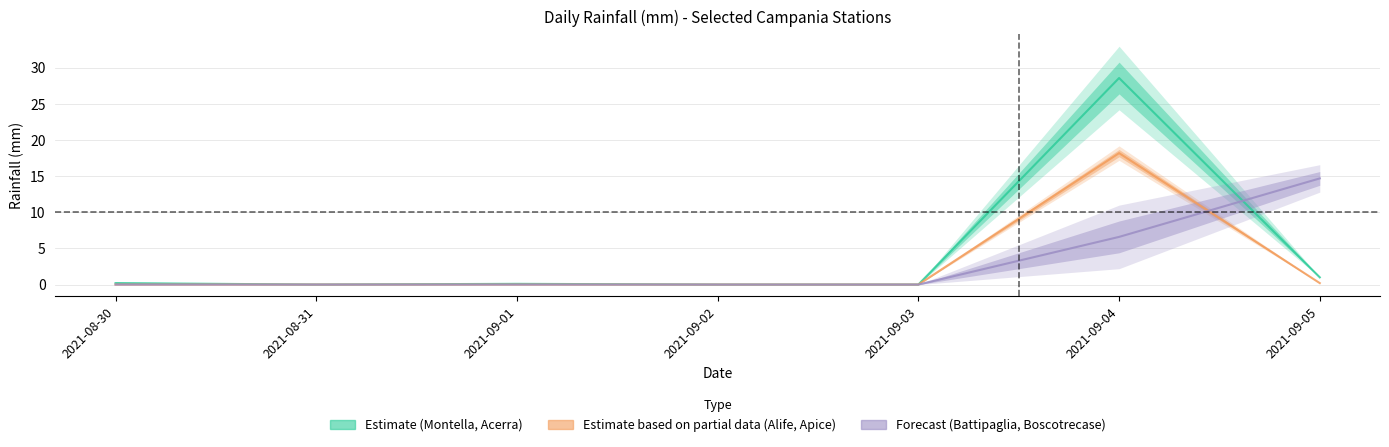

Count the number of categories in the chart.

7